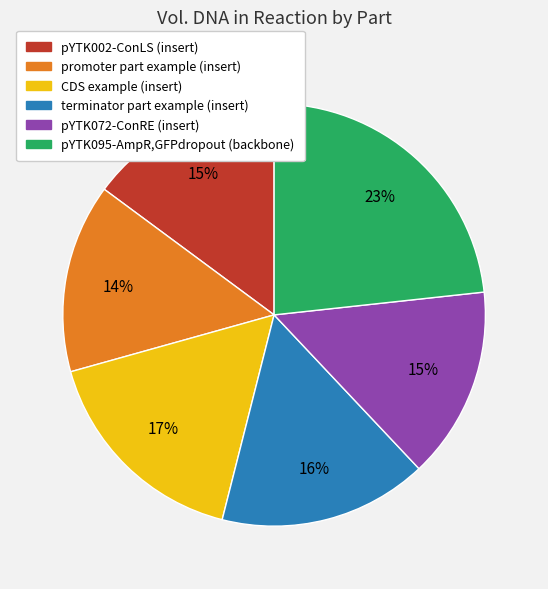

Count the number of slices in the pie.

6